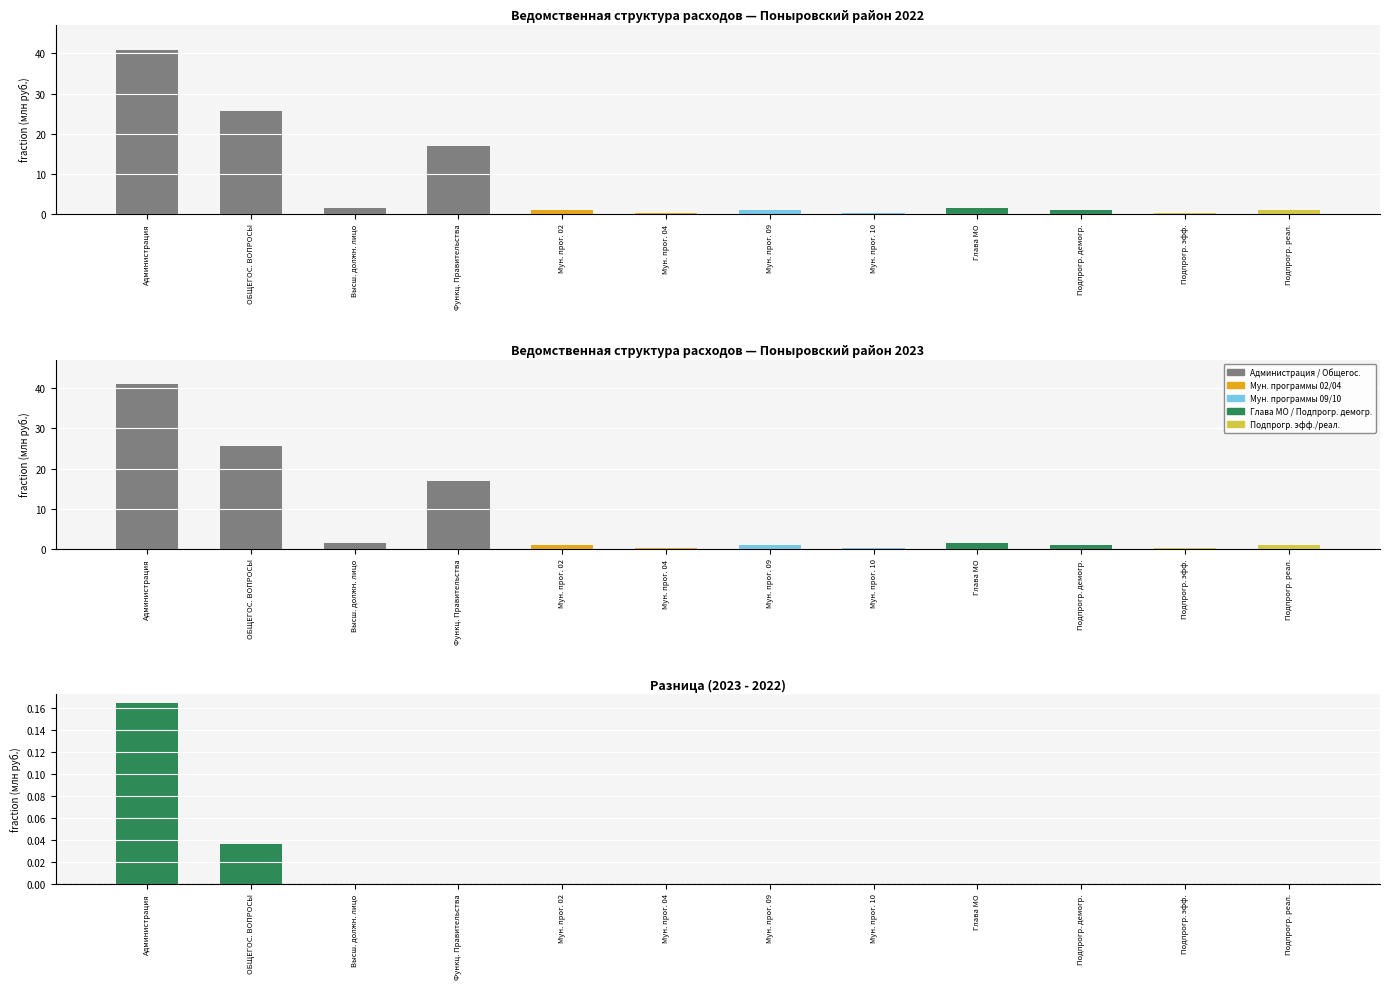

Reading left to right, transcribe all the data shown in this chart.

Администрация=0.2	ОБЩЕГОС. ВОПРОСЫ=0.0	Высш. должн. лицо=0.0	Функц. Правительства=0.0	Мун. прог. 02=0.0	Мун. прог. 04=0.0	Мун. прог. 09=0.0	Мун. прог. 10=0.0	Глава МО=0.0	Подпрогр. демогр.=0.0	Подпрогр. эфф.=0.0	Подпрогр. реал.=0.0